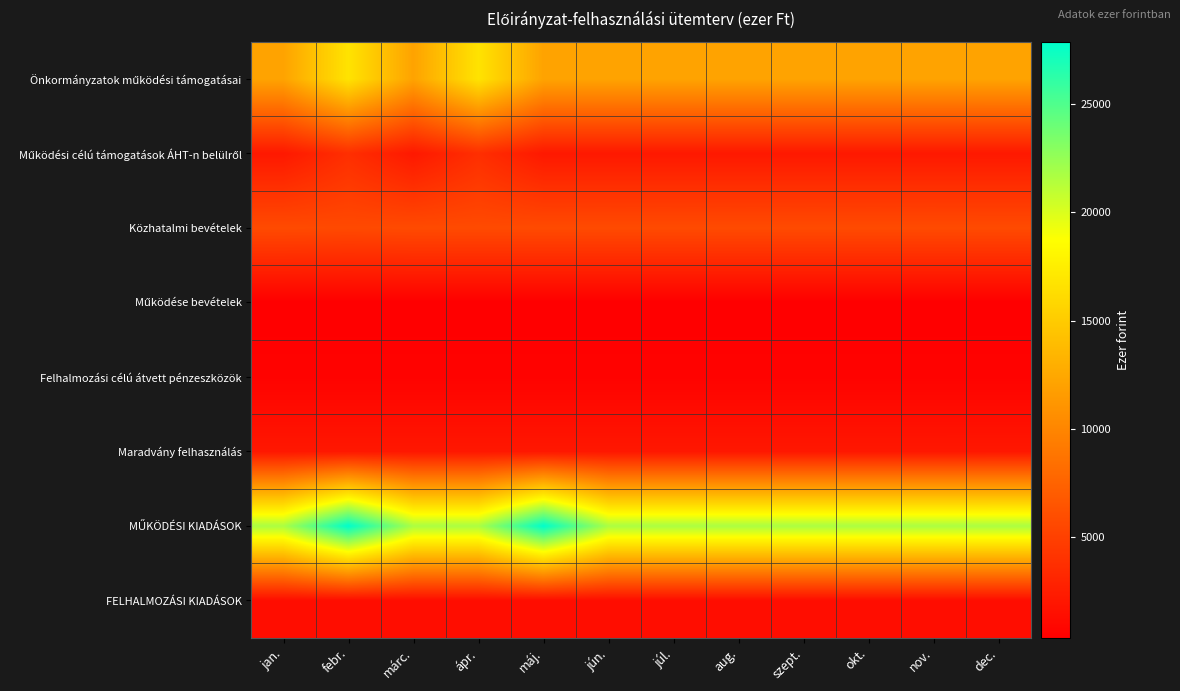

Rank the series at márc. from lowest to highest value.

Működése bevételek, Felhalmozási célú átvett pénzeszközök, FELHALMOZÁSI KIADÁSOK, Maradvány felhasználás, Működési célú támogatások ÁHT-n belülről, Közhatalmi bevételek, Önkormányzatok működési támogatásai, MŰKÖDÉSI KIADÁSOK